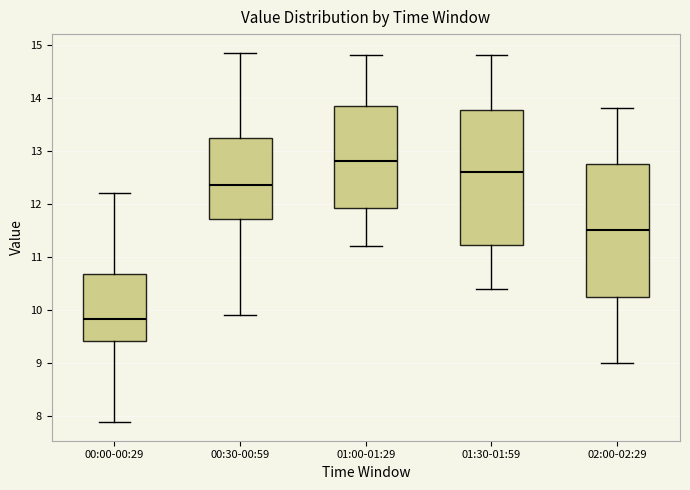

Which box's median line is the lowest?

00:00-00:29